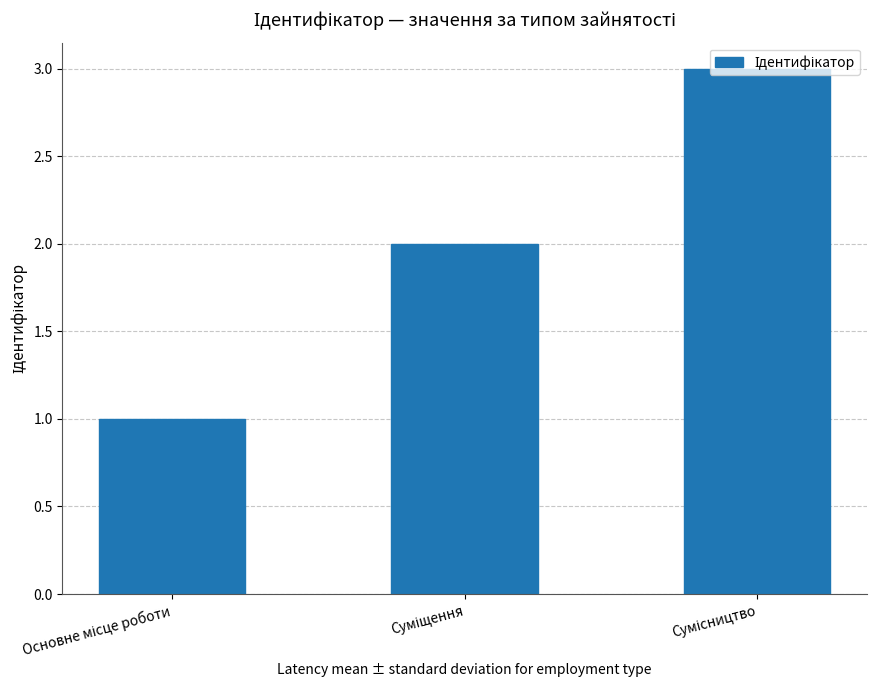

What is the sum of all values?

6